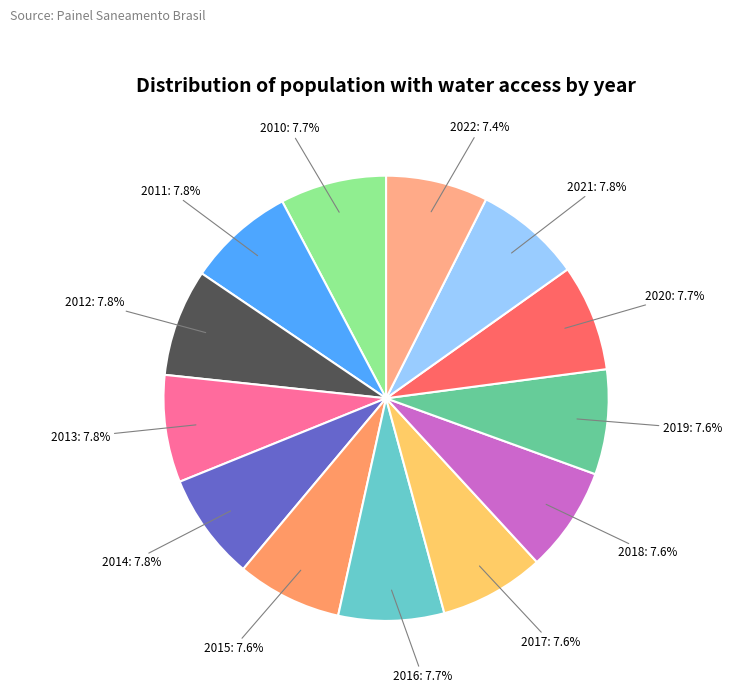

Is there a majority slice in this chart?

No